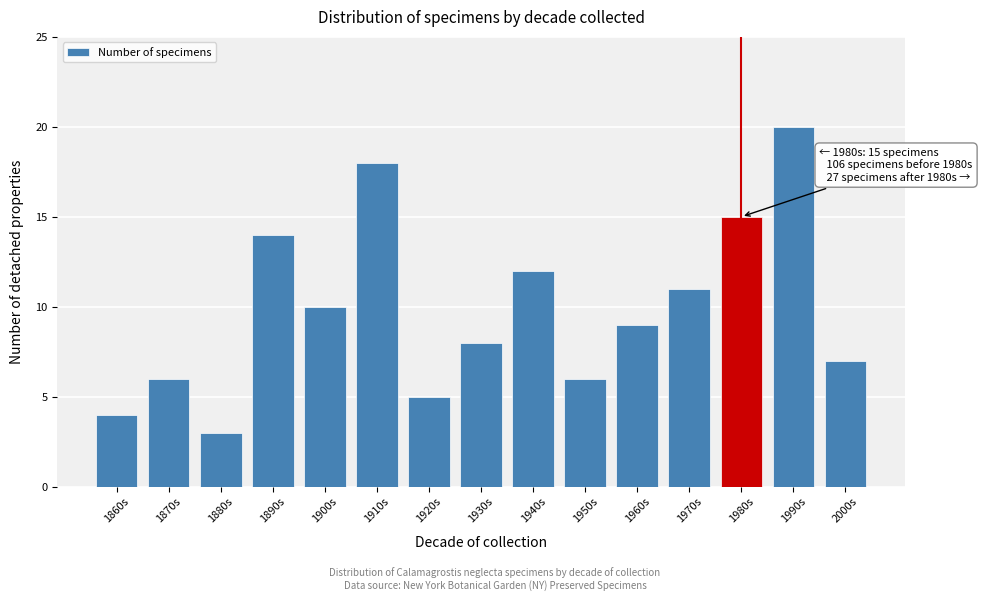

Reading left to right, extract all data points from this chart.

1860s=4	1870s=6	1880s=3	1890s=14	1900s=10	1910s=18	1920s=5	1930s=8	1940s=12	1950s=6	1960s=9	1970s=11	1980s=15	1990s=20	2000s=7